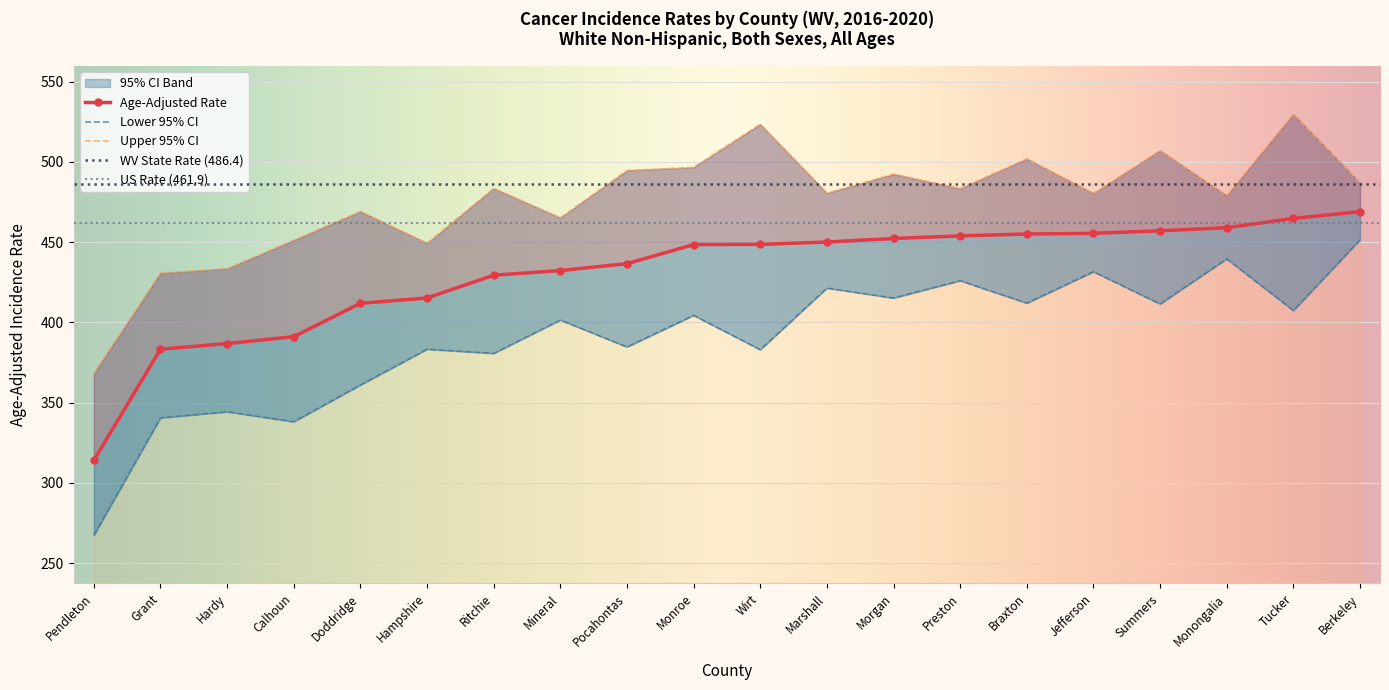

Read the Age-Adjusted Rate value at Monroe.

448.5